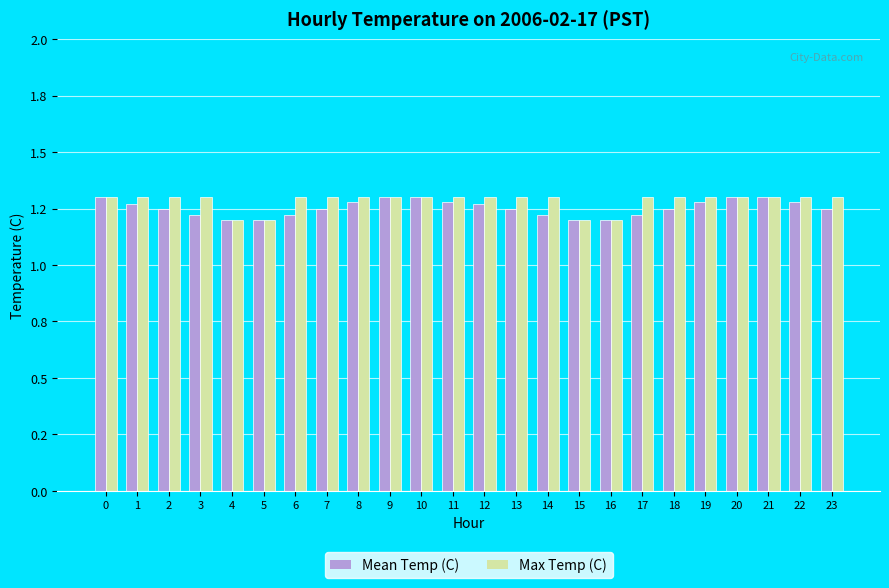

Are the bars horizontal?

No